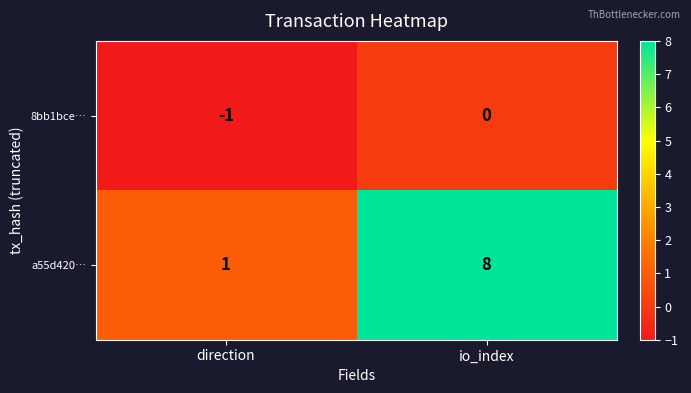

Is it true that 8bb1bce… equals -1 at direction?

True